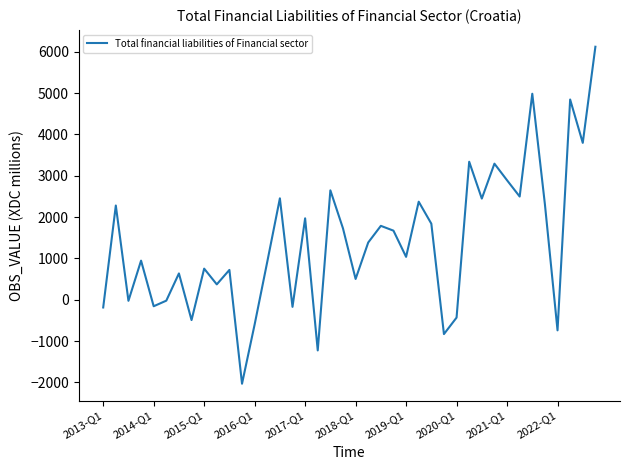

What is the average value?

1390.0